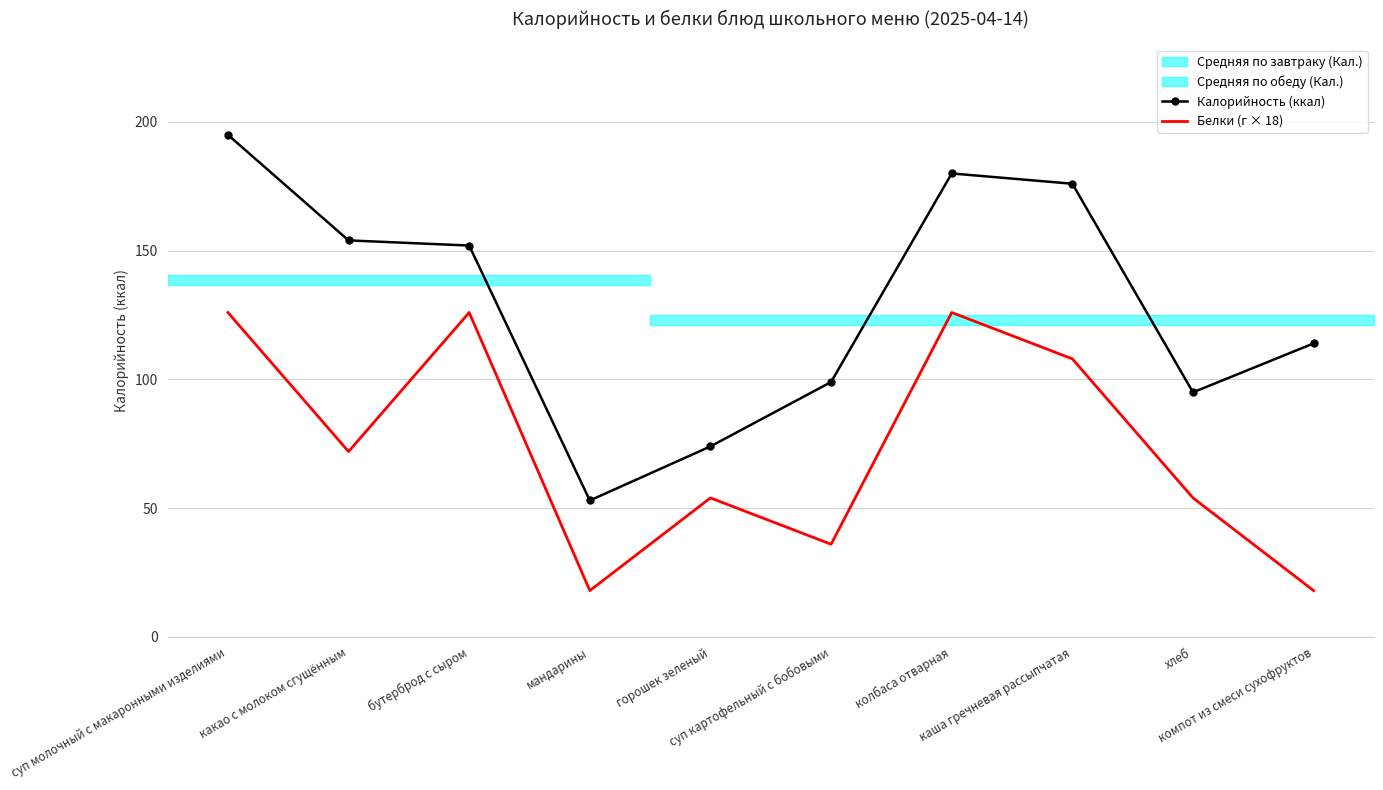

Reading left to right, transcribe all the data shown in this chart.

Калорийность (ккал): суп молочный с макаронными изделиями=195	какао с молоком сгущённым=154	бутерброд с сыром=152	мандарины=53	горошек зеленый=74	суп картофельный с бобовыми=99	колбаса отварная=180	каша гречневая рассыпчатая=176	хлеб=95	компот из смеси сухофруктов=114
Белки (г × 18): суп молочный с макаронными изделиями=126	какао с молоком сгущённым=72	бутерброд с сыром=126	мандарины=18	горошек зеленый=54	суп картофельный с бобовыми=36	колбаса отварная=126	каша гречневая рассыпчатая=108	хлеб=54	компот из смеси сухофруктов=18